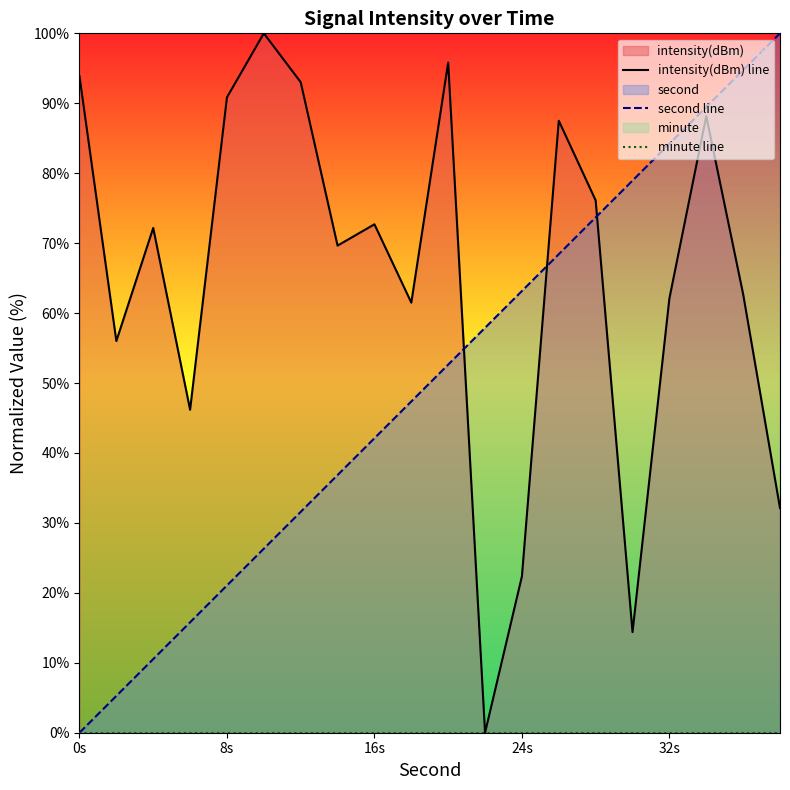

List the series in order of their overall mean, lowest first.

minute line, second line, intensity(dBm) line